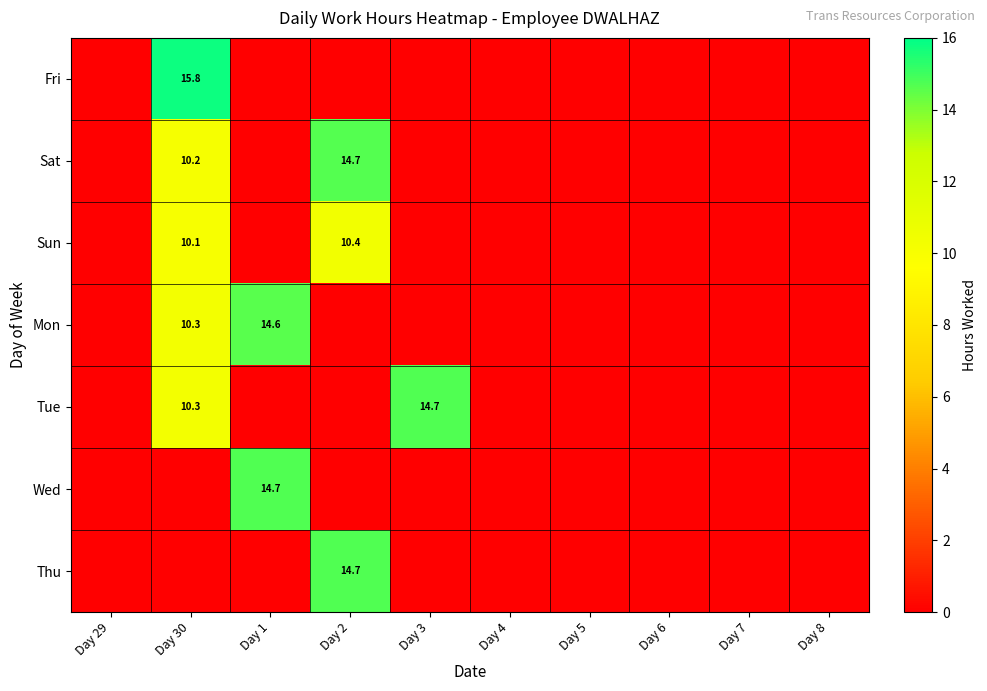

The value of Sat at Day 2 is 14.7. True or false?

True